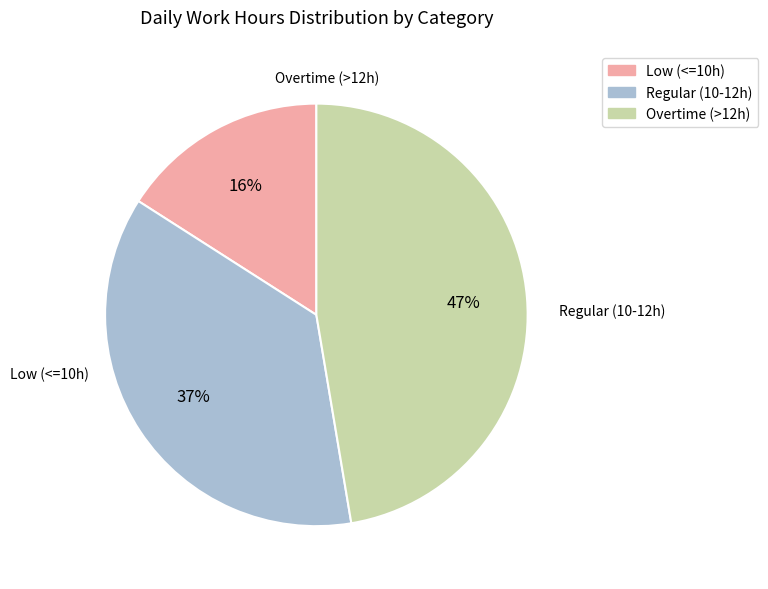

Is there any slice that represents more than half of the pie?

No